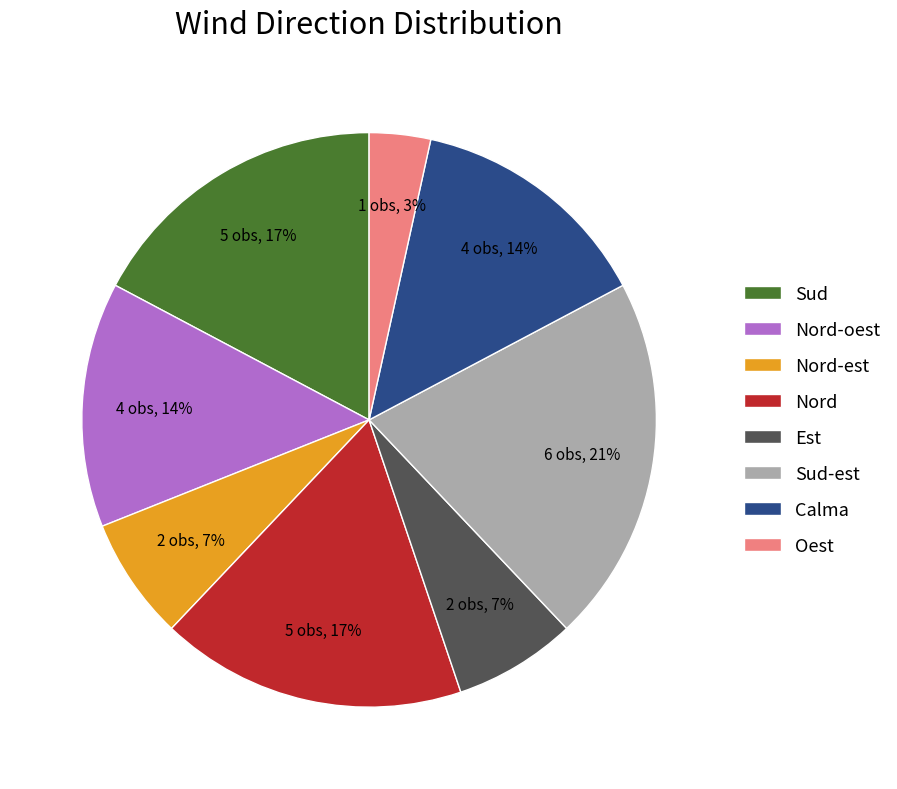

Is Est the majority of the pie?

No